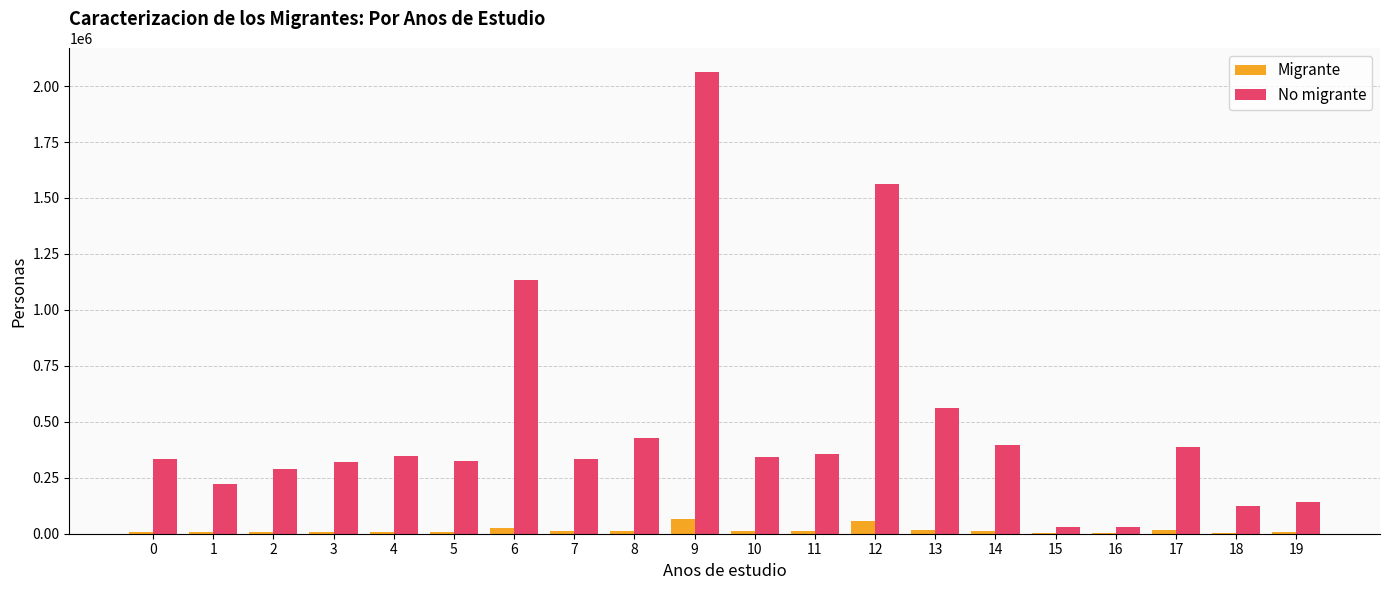

Read the No migrante value at 1, to the nearest 50.

220150